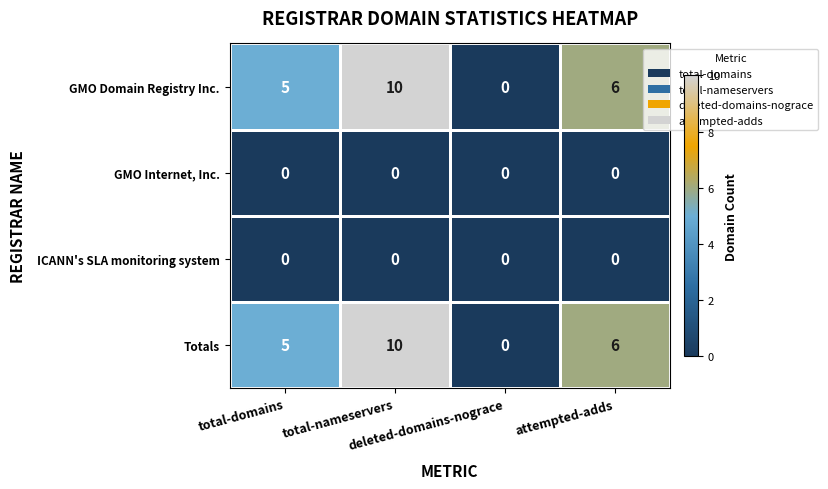

At how many categories does at least one series exceed 3?

3